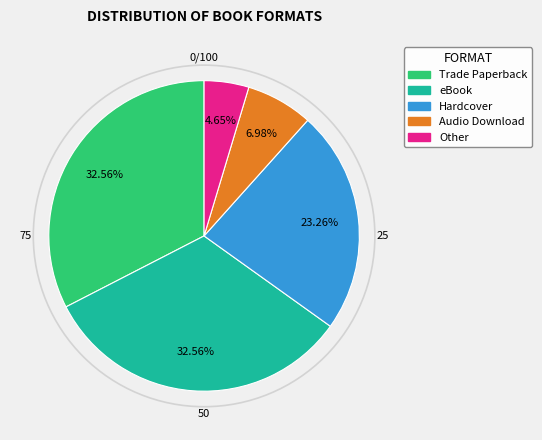

How many slices are in this pie chart?

5